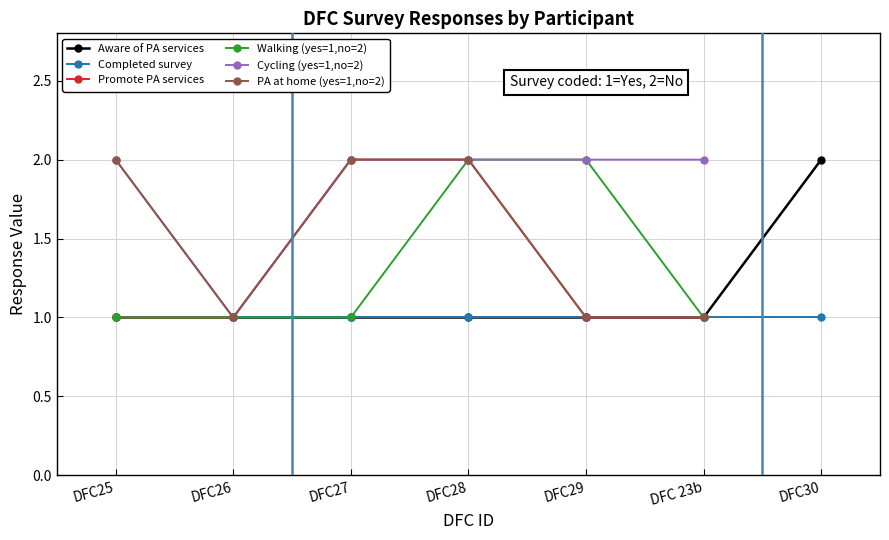

What is the difference between the maximum and minimum values in the Walking (yes=1,no=2) series?

1.0